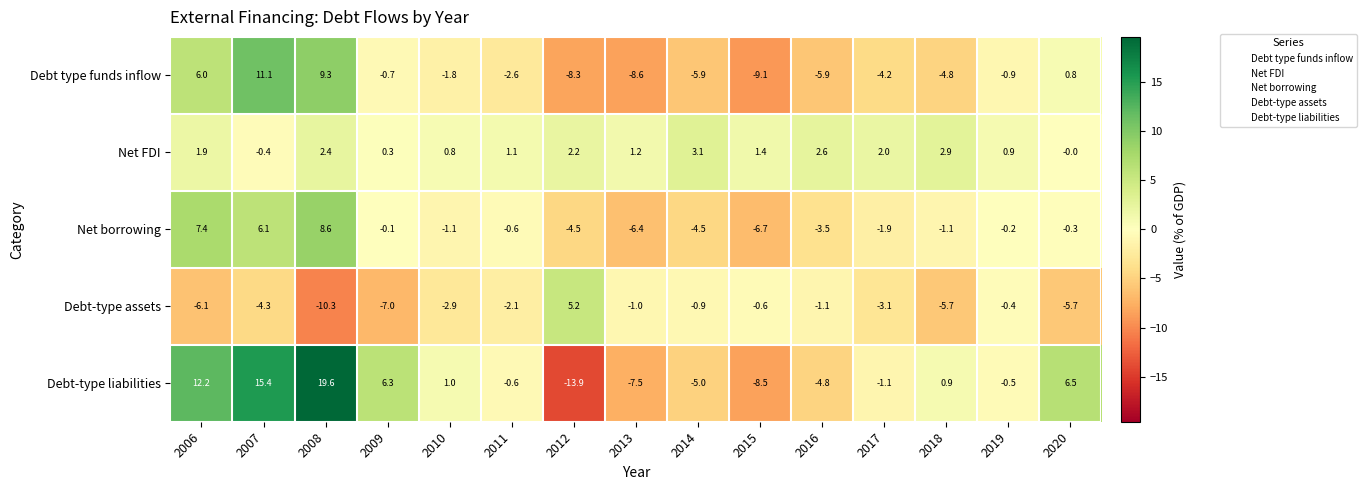

Which category has the highest value across all series?

2008